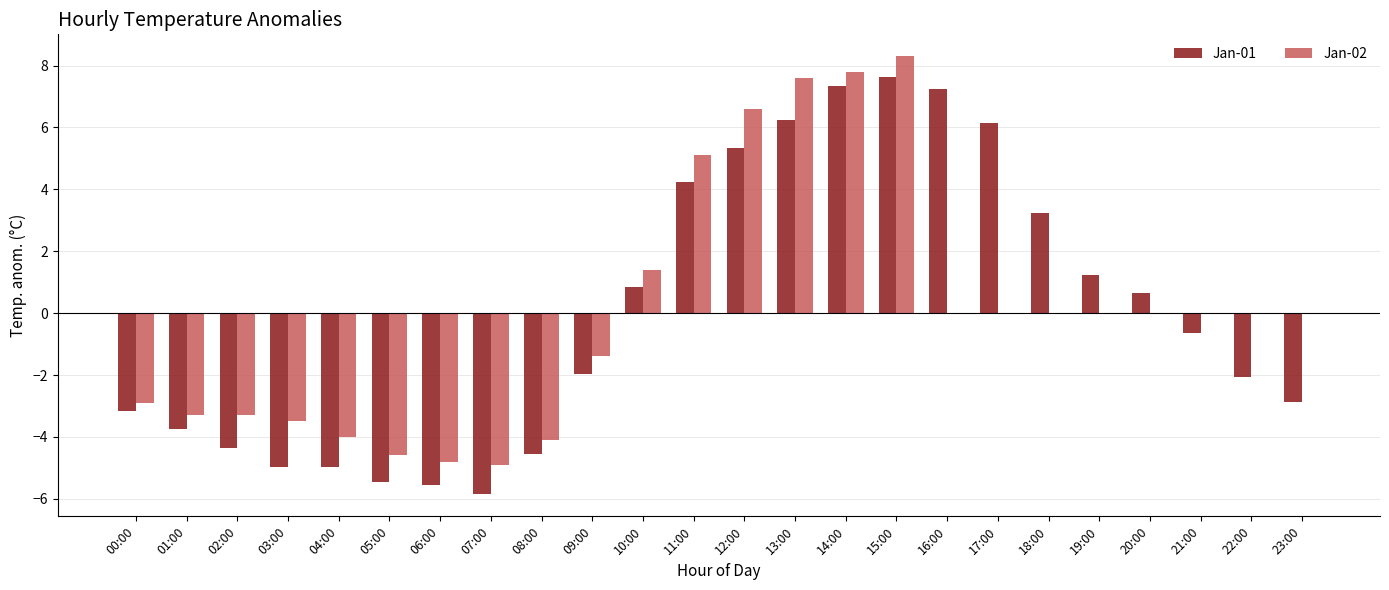

What is the total value across all series at 21:00?

-0.7